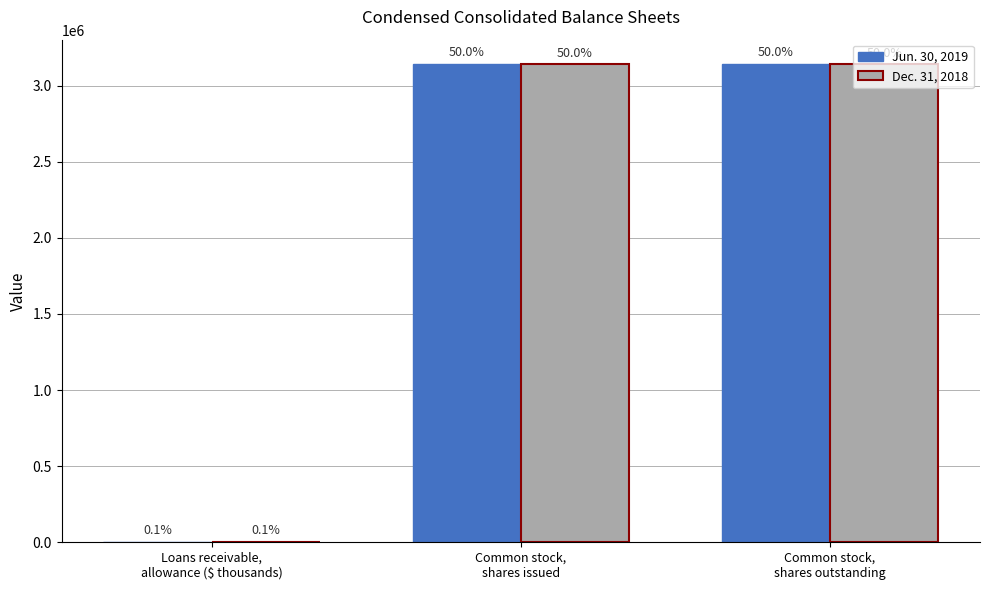

How many groups of bars are there?

3